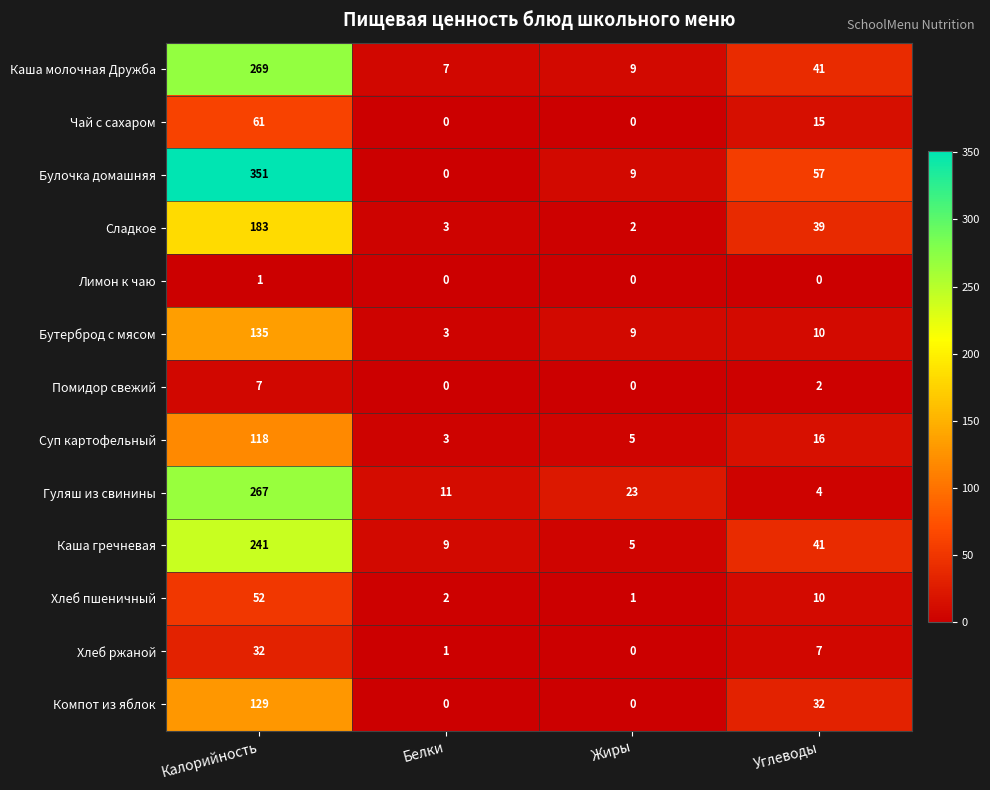

What is the difference between the second highest and second lowest values in the Булочка домашняя series?

48